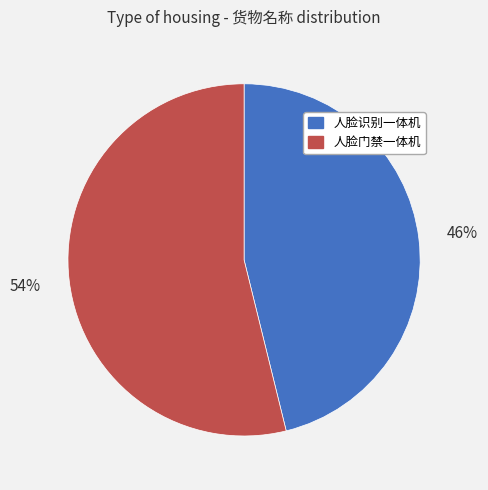

To the nearest percent, what is the difference between the 人脸门禁一体机 and 人脸识别一体机 slice percentages?

8%